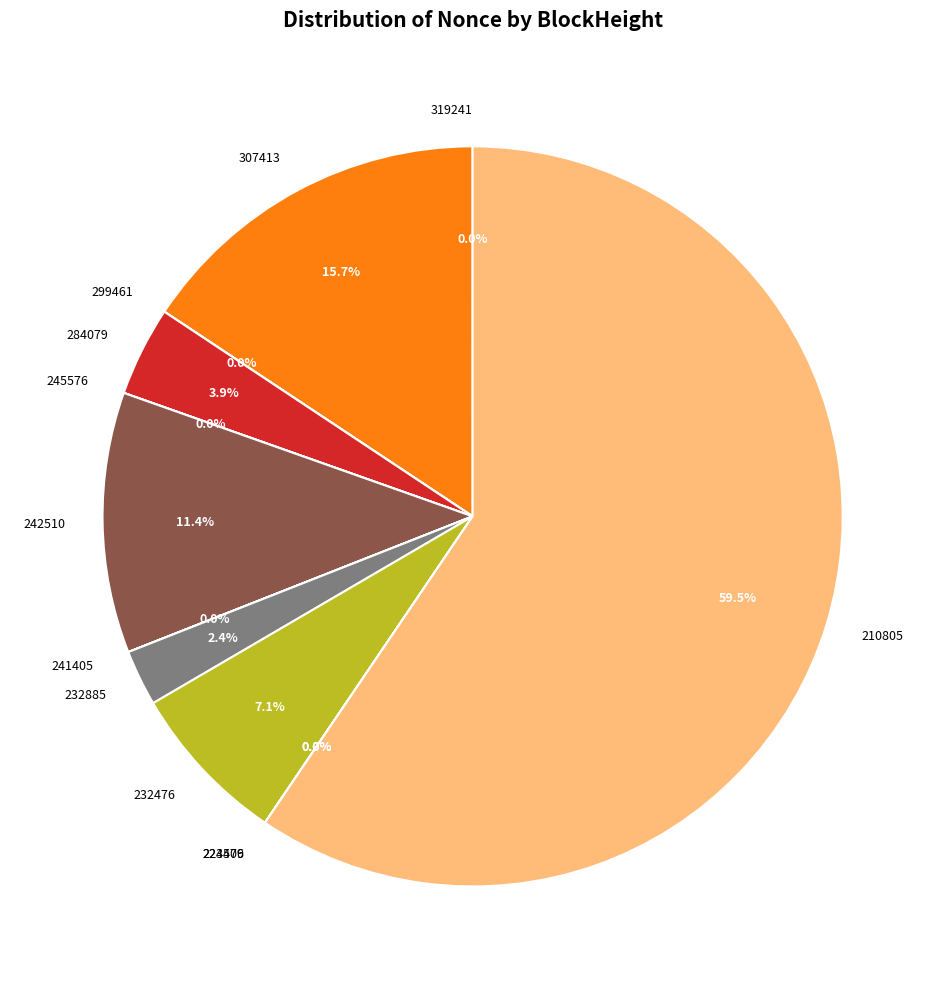

True or false: 232476 accounts for 7% of the total.

True